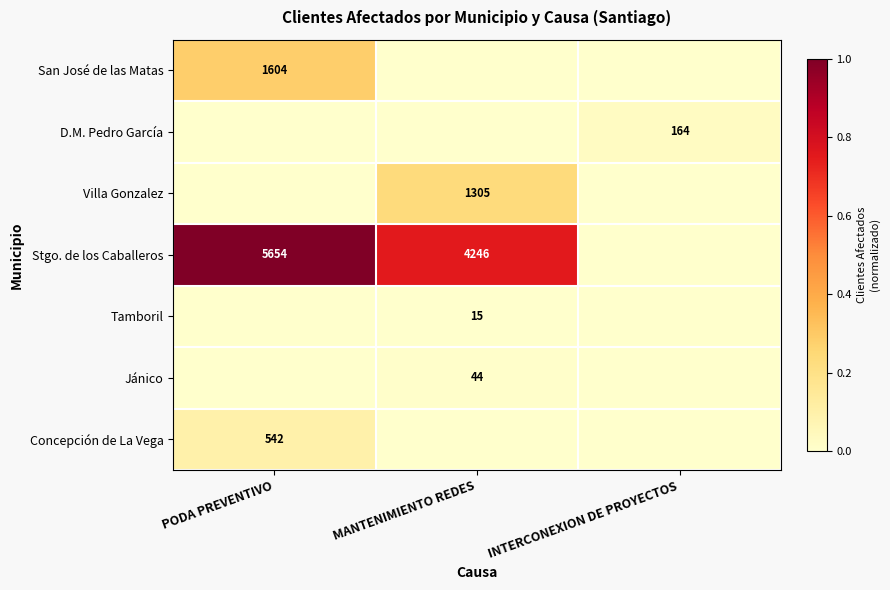

The value of Villa Gonzalez at MANTENIMIENTO REDES is 608. True or false?

False